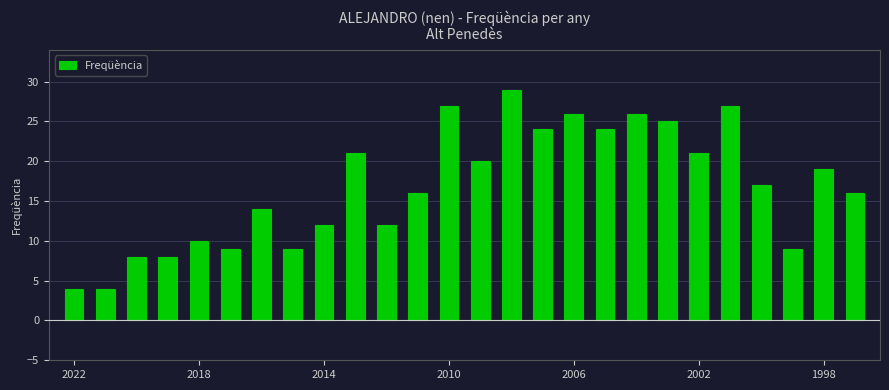

What is the greatest value displayed?

29